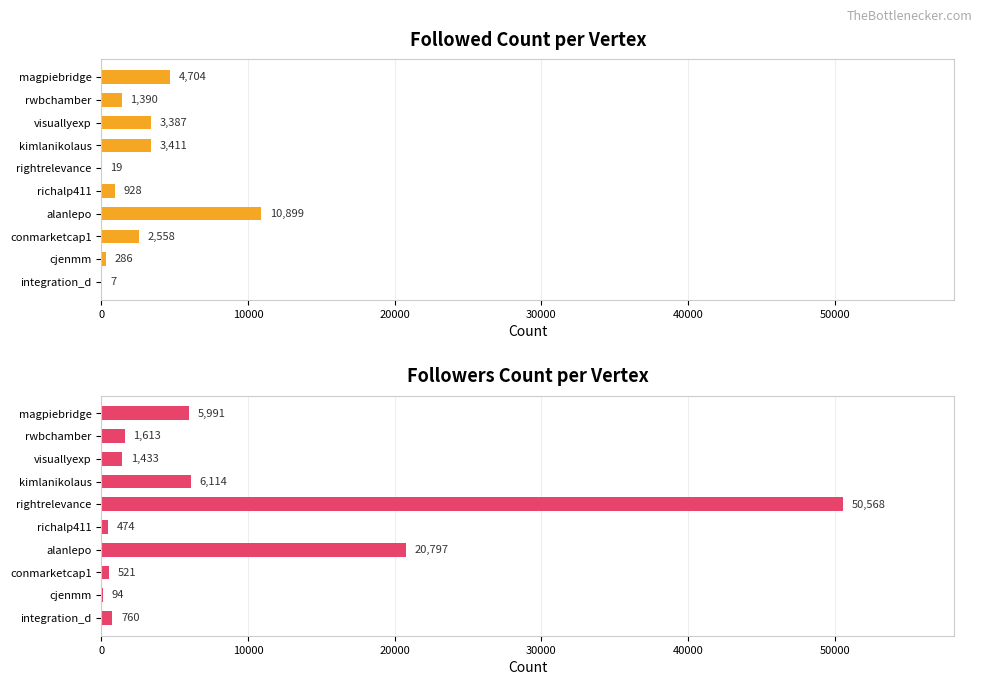

How many bars are there in total?

20